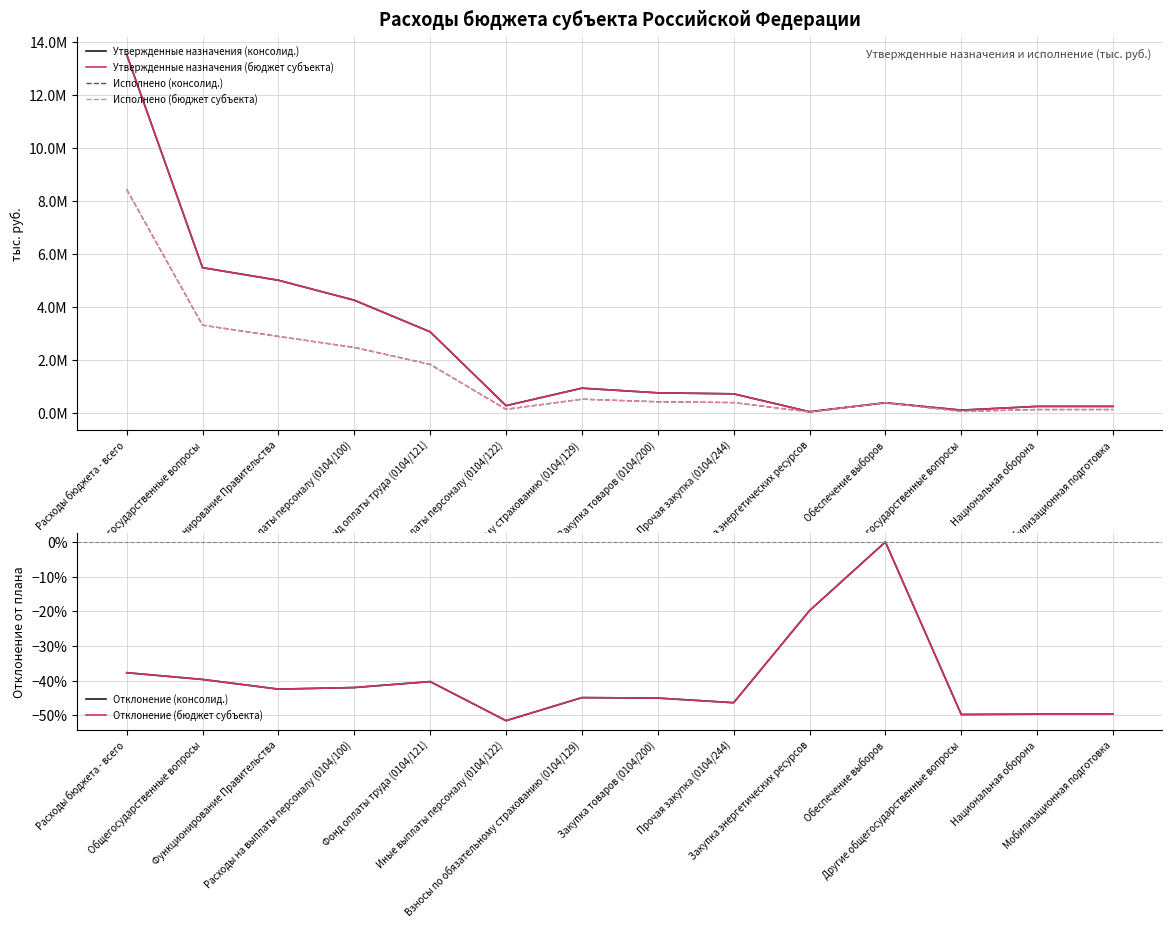

What are all the series names shown in the legend?

Утвержденные назначения (консолид.), Утвержденные назначения (бюджет субъекта), Исполнено (консолид.), Исполнено (бюджет субъекта), Отклонение (консолид.), Отклонение (бюджет субъекта)